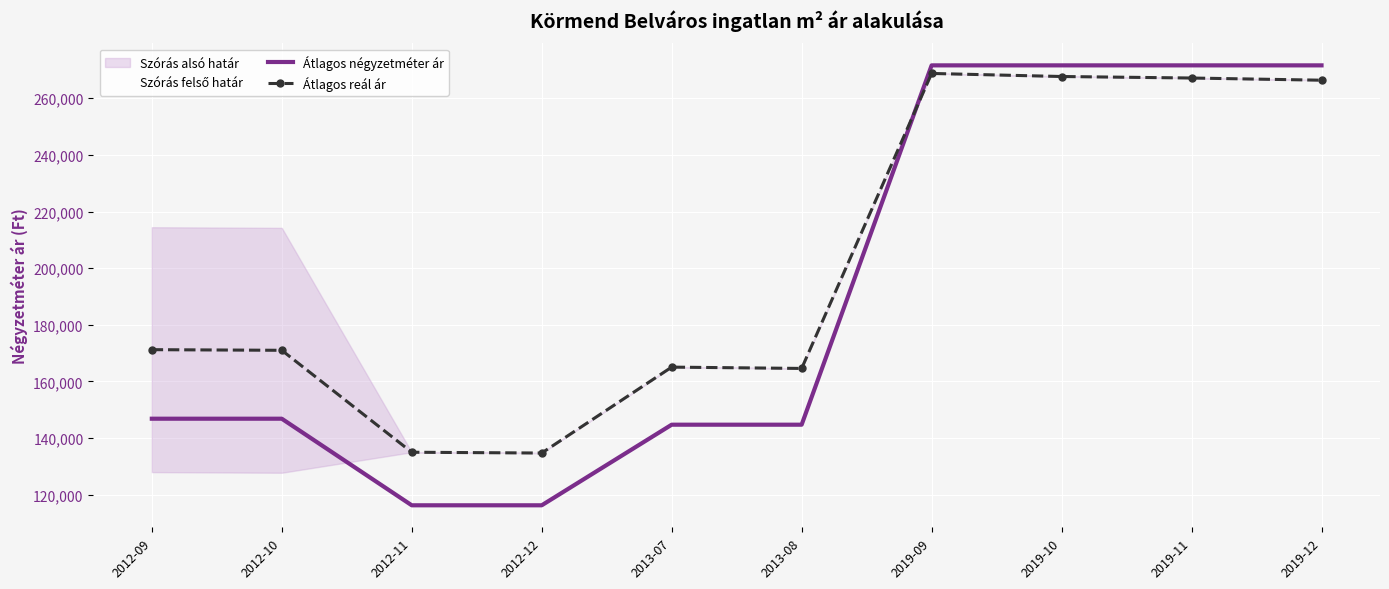

After their last crossing, which series has the higher values: Átlagos négyzetméter ár or Átlagos reál ár?

Átlagos négyzetméter ár